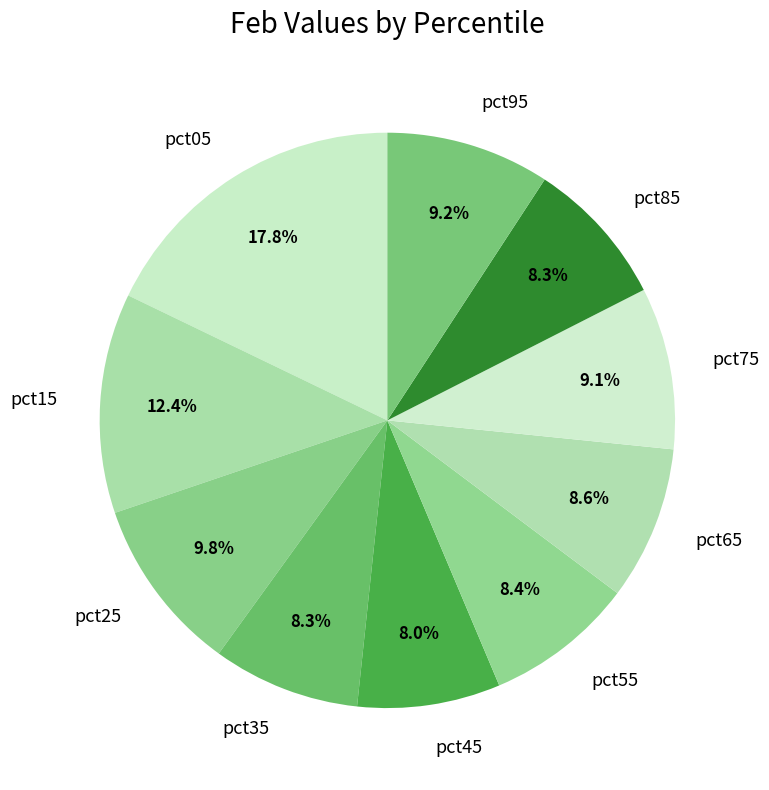

Which has a higher value, pct75 or pct45?

pct75